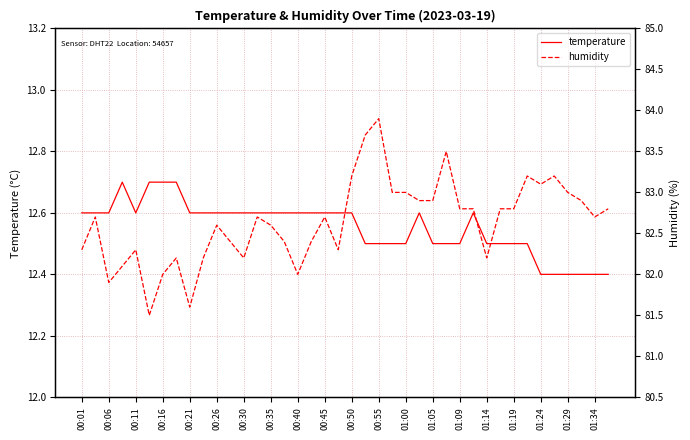

Is it true that temperature equals 19.7 at 39?

False